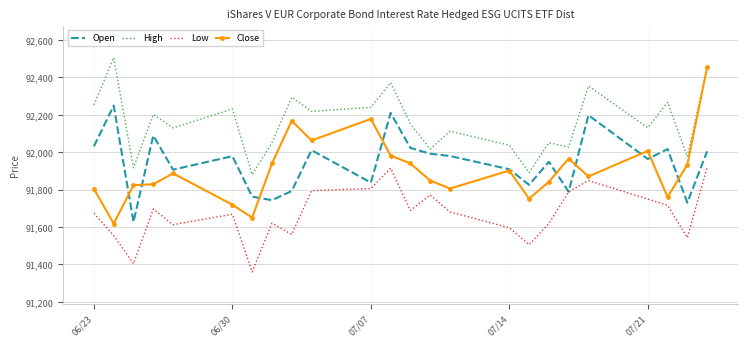

True or false: Low and Close intersect in this chart.

False